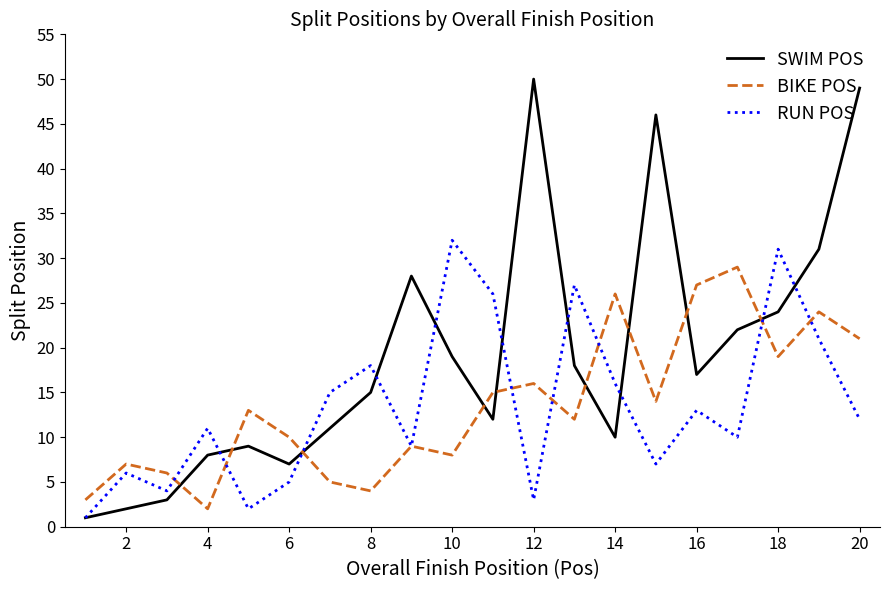

Rank the series by their maximum value, from lowest to highest.

BIKE POS, RUN POS, SWIM POS